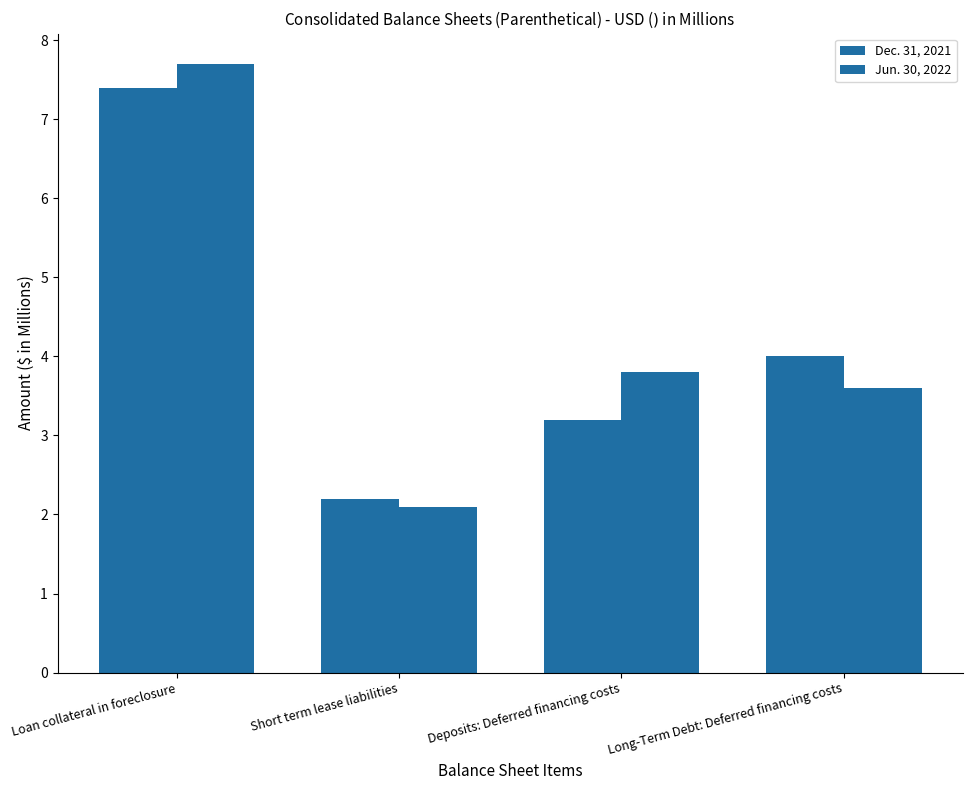

How many bars are there in total?

8